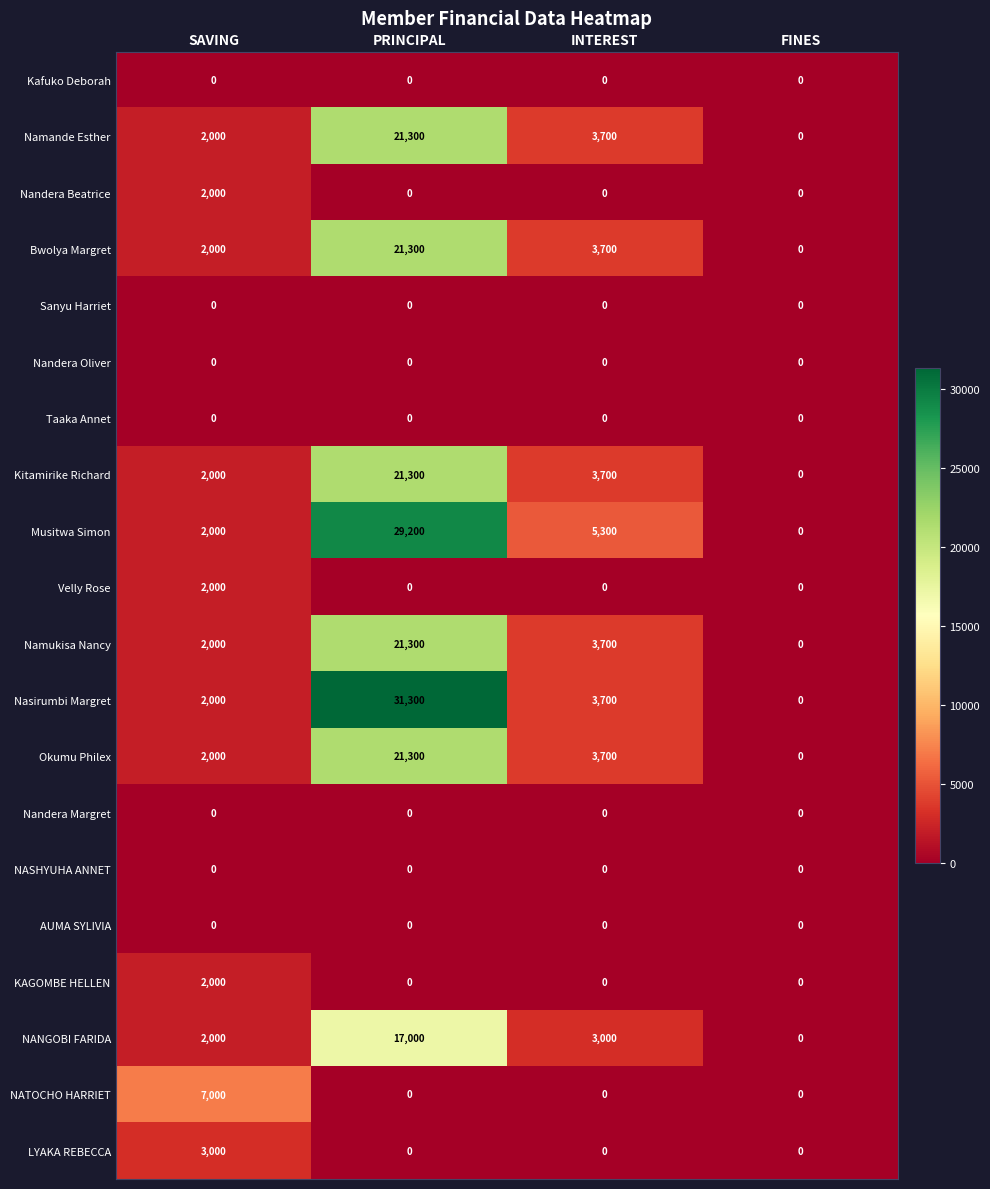

Read the Namukisa Nancy value at PRINCIPAL, to the nearest 50.

21300